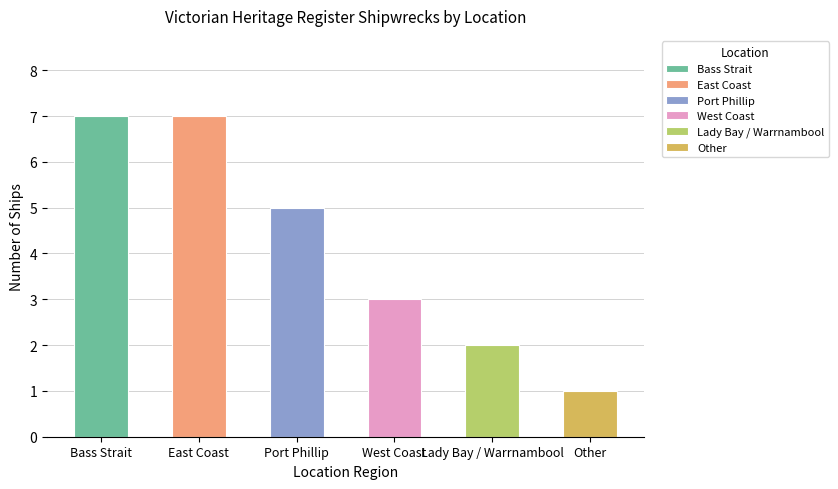

Read the value at Bass Strait.

7